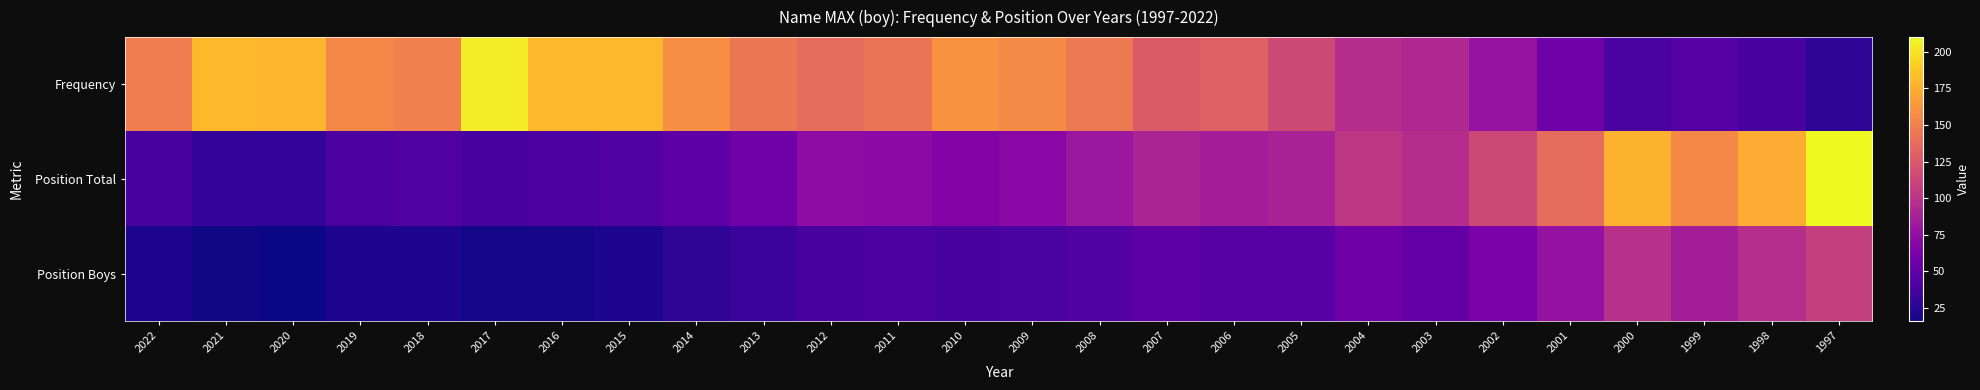

At which category is the sum across all series the highest?

1997